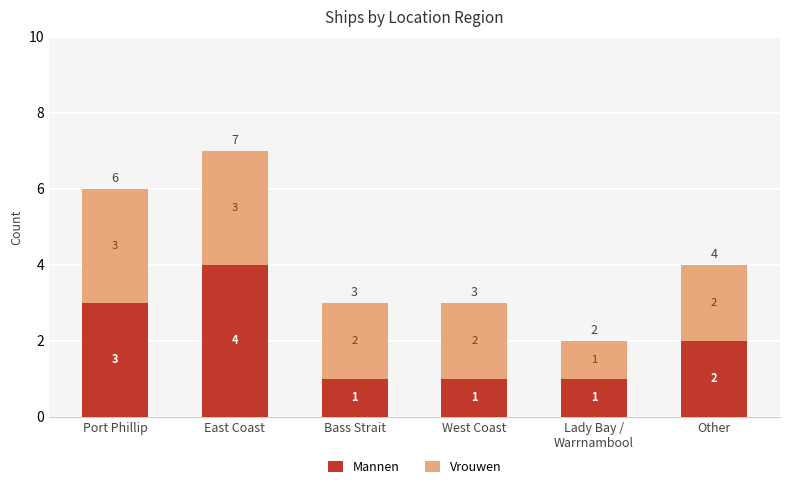

True or false: Mannen has a value of 2 at West Coast.

False